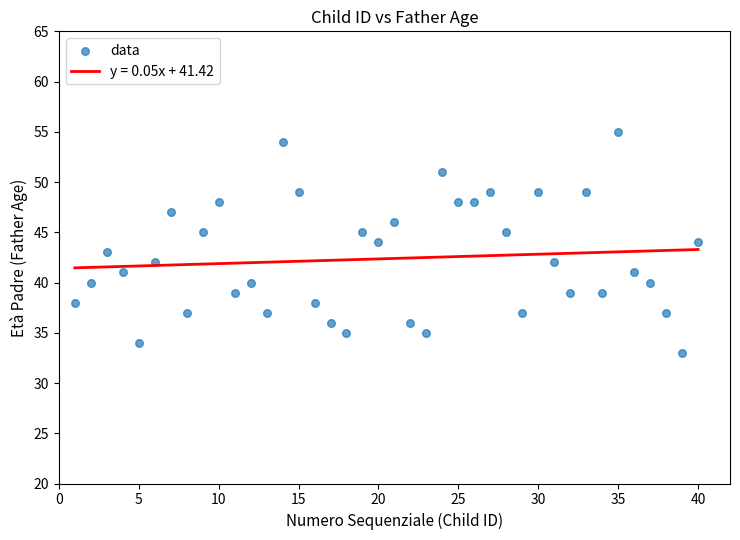

What is the range of Y values (max minus min)?

22